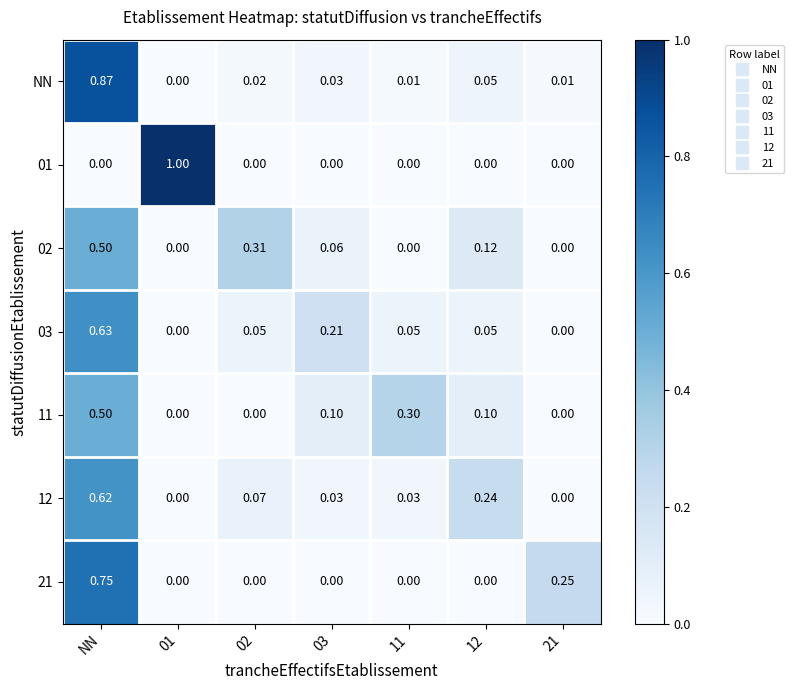

Which series changed the most between NN and 11?

NN